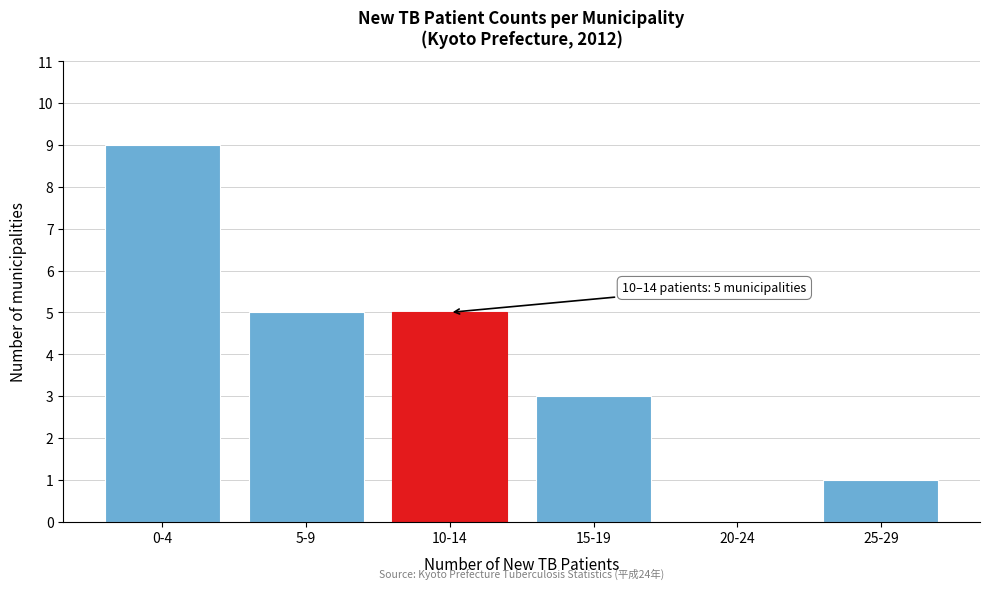

Reading left to right, what are all the values shown in this chart?

0-4=9	5-9=5	10-14=5	15-19=3	20-24=0	25-29=1